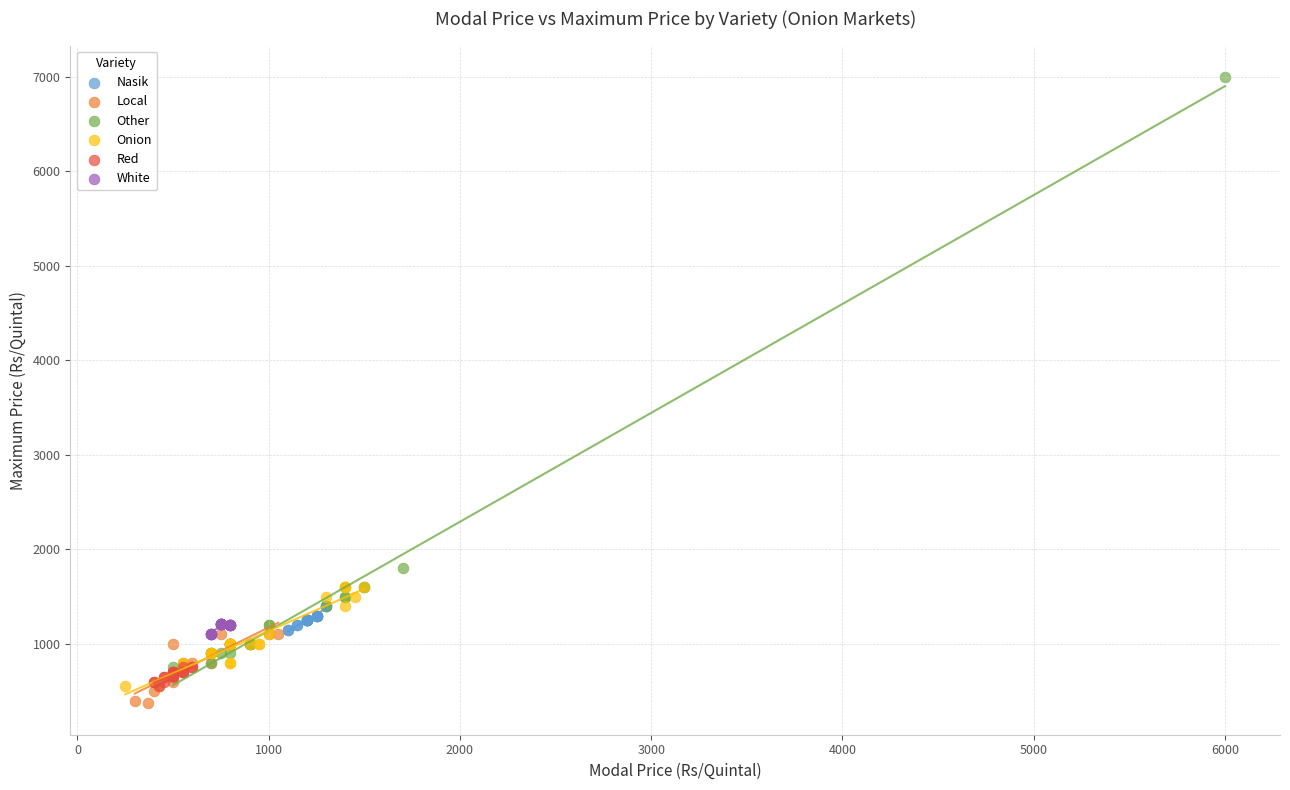

Which series has the widest spread of Y values?

Other